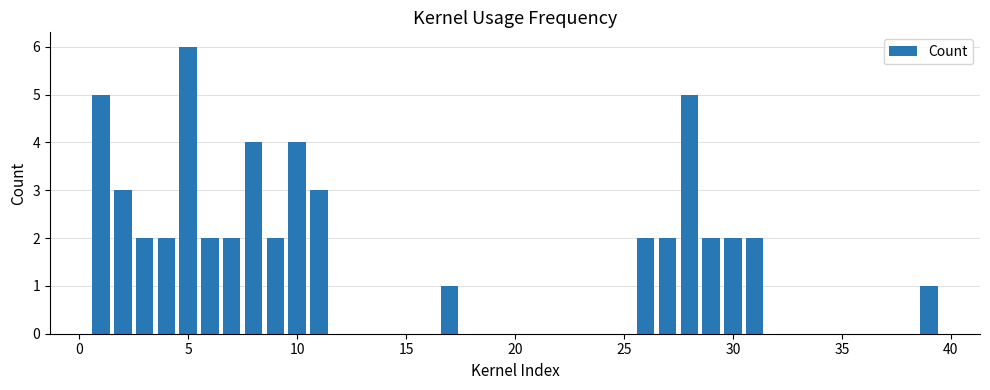

What is the greatest value displayed?

6